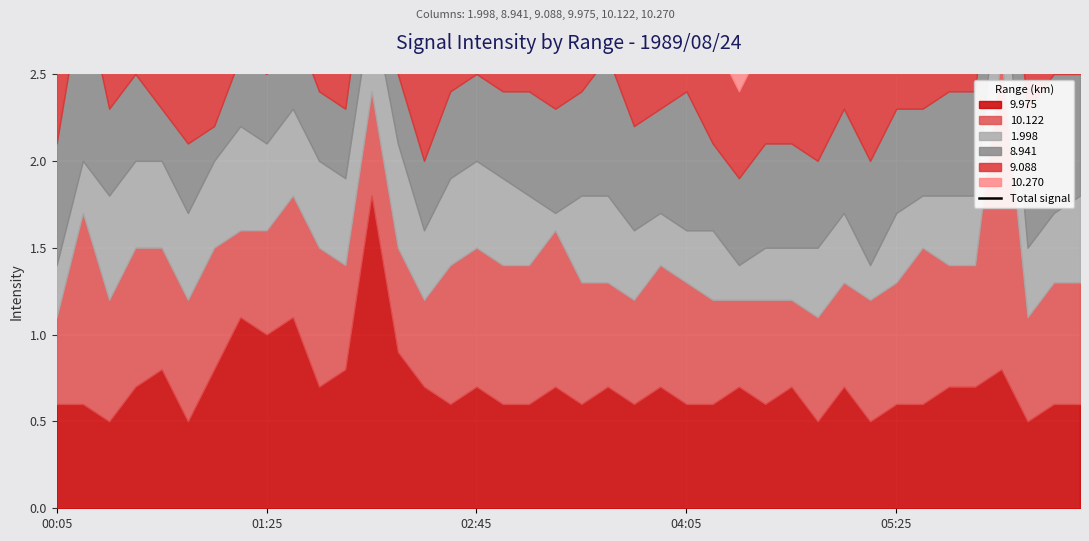

Rank the categories by value from highest to lowest.

36, 12, 01:25, 00:05, 02:45, 9, 04:05, 38, 7, 20, 39, 8, 21, 5, 6, 13, 24, 05:25, 16, 18, 10, 23, 30, 34, 35, 15, 17, 32, 33, 37, 19, 22, 25, 11, 28, 29, 27, 31, 14, 26